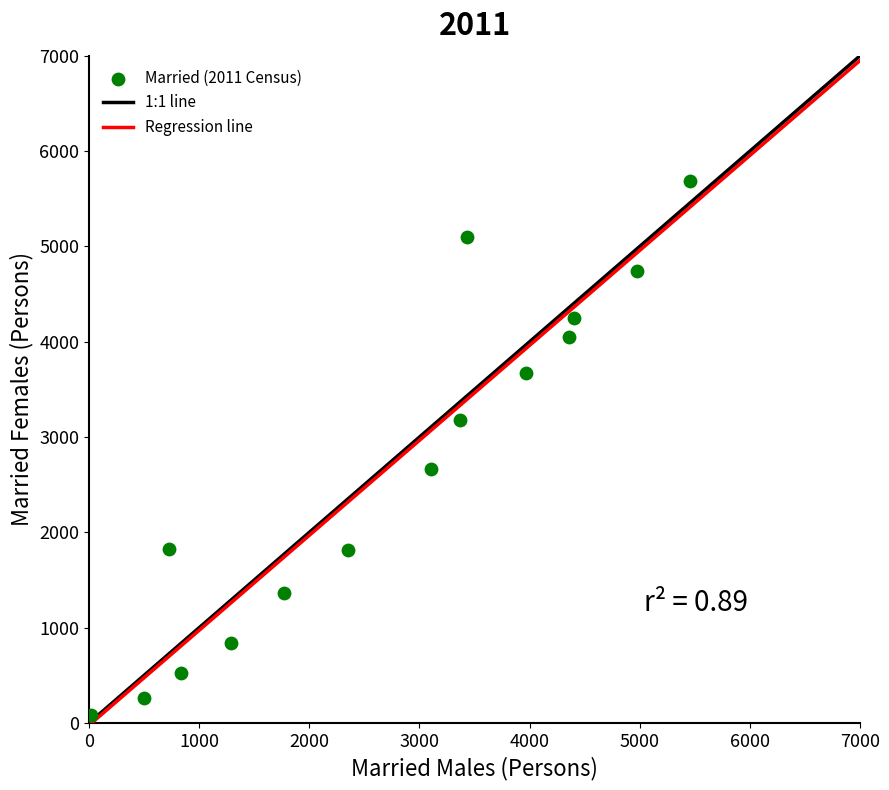

What is the range of X values (max minus min)?

5431